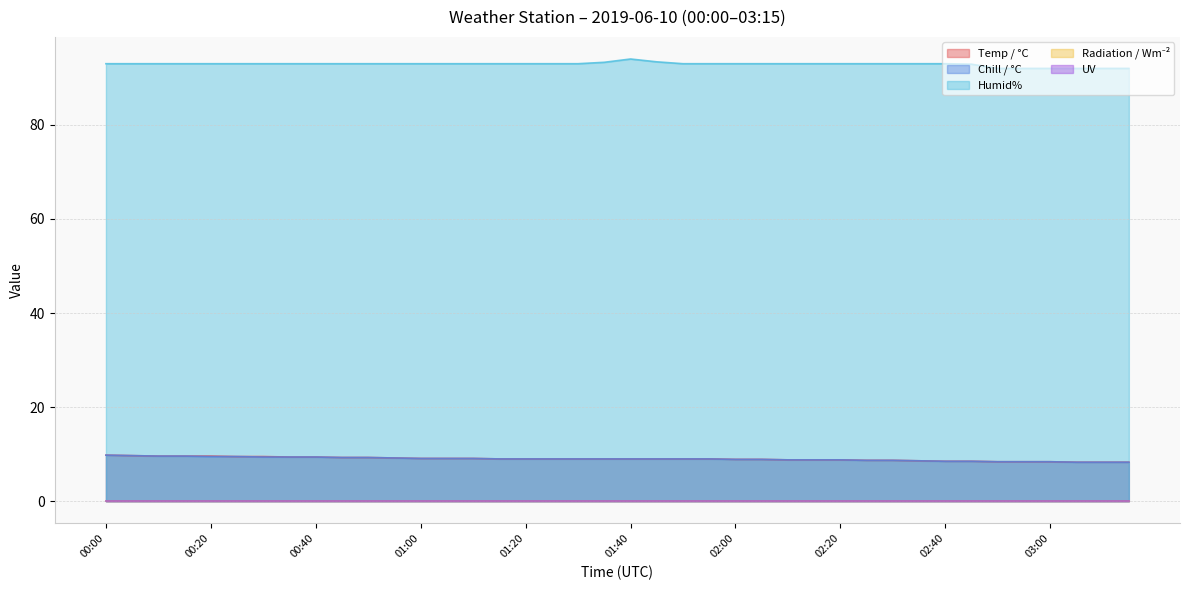

Does the chart have visible grid lines?

Yes